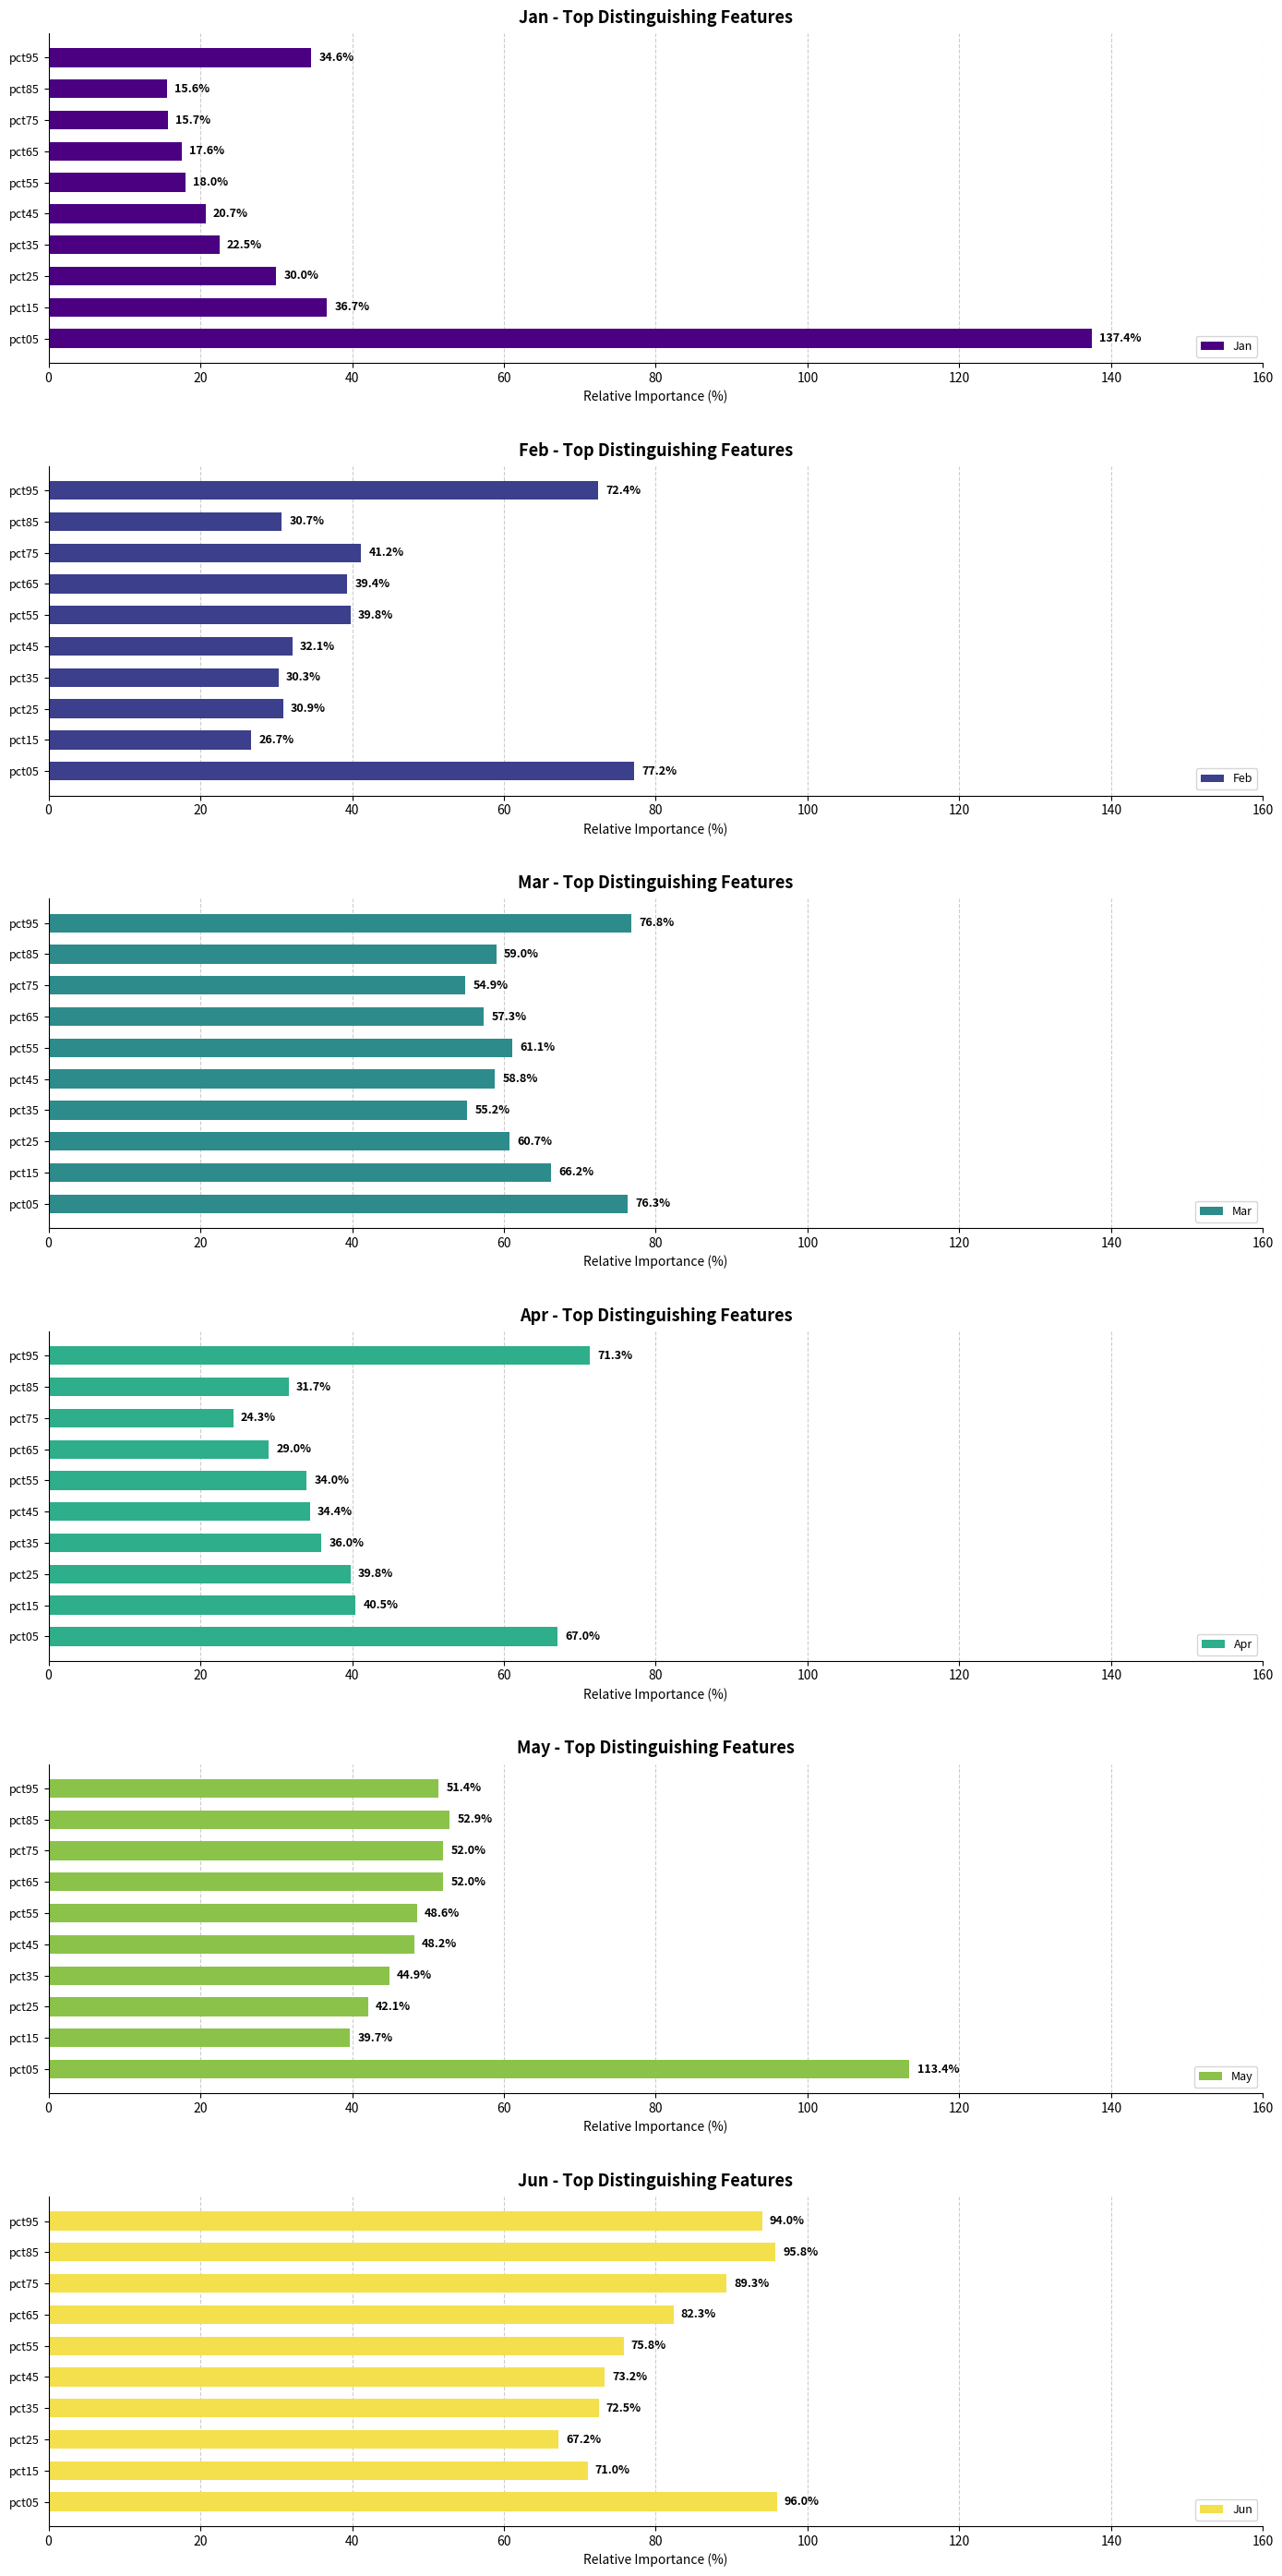

Is the value of Jun at pct55 greater than the value of Feb at pct95?

Yes